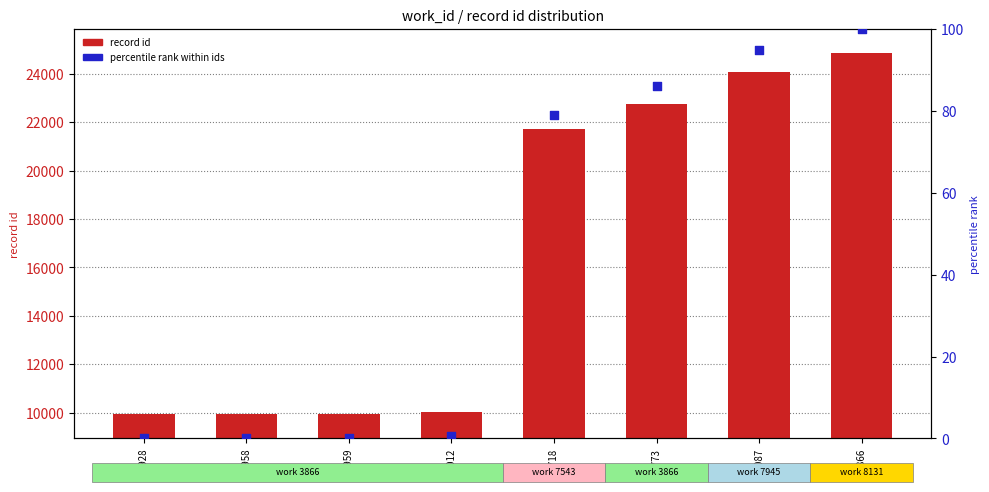

What is the total value across all series at 21718?

21796.9